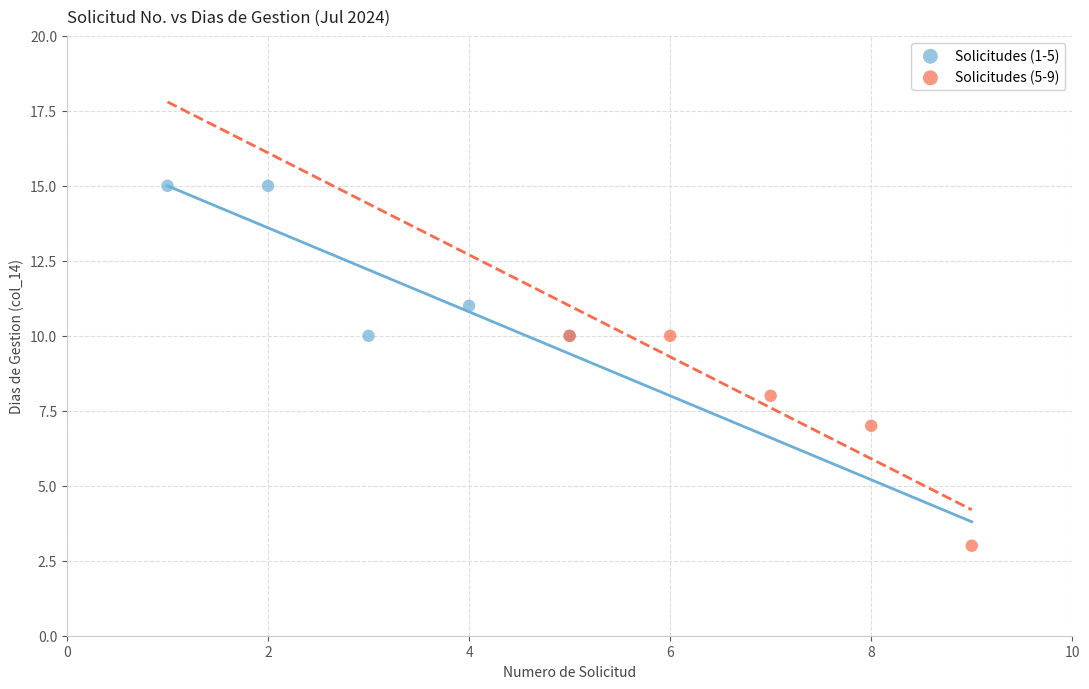

What are all the series names shown in the legend?

Solicitudes (1-5), Solicitudes (5-9)